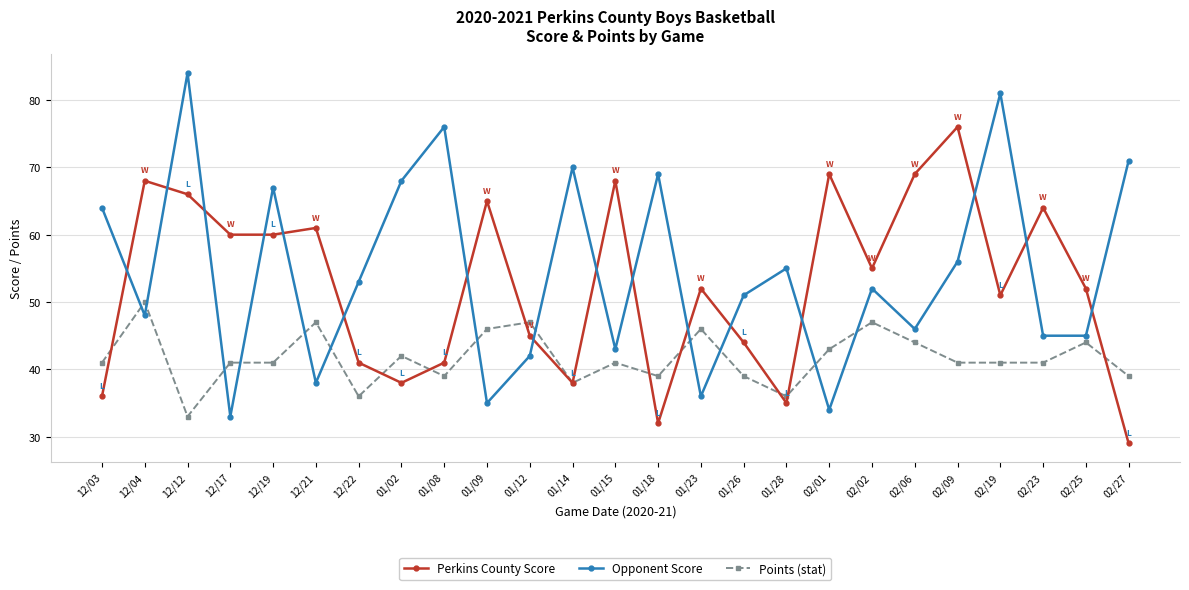

The value of Opponent Score at 12/03 is 93. True or false?

False